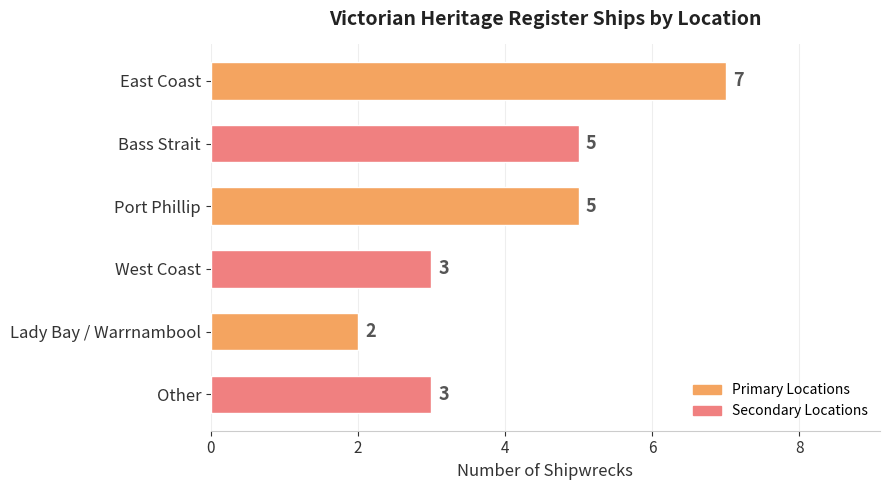

True or false: the data shows 5 at Bass Strait.

True